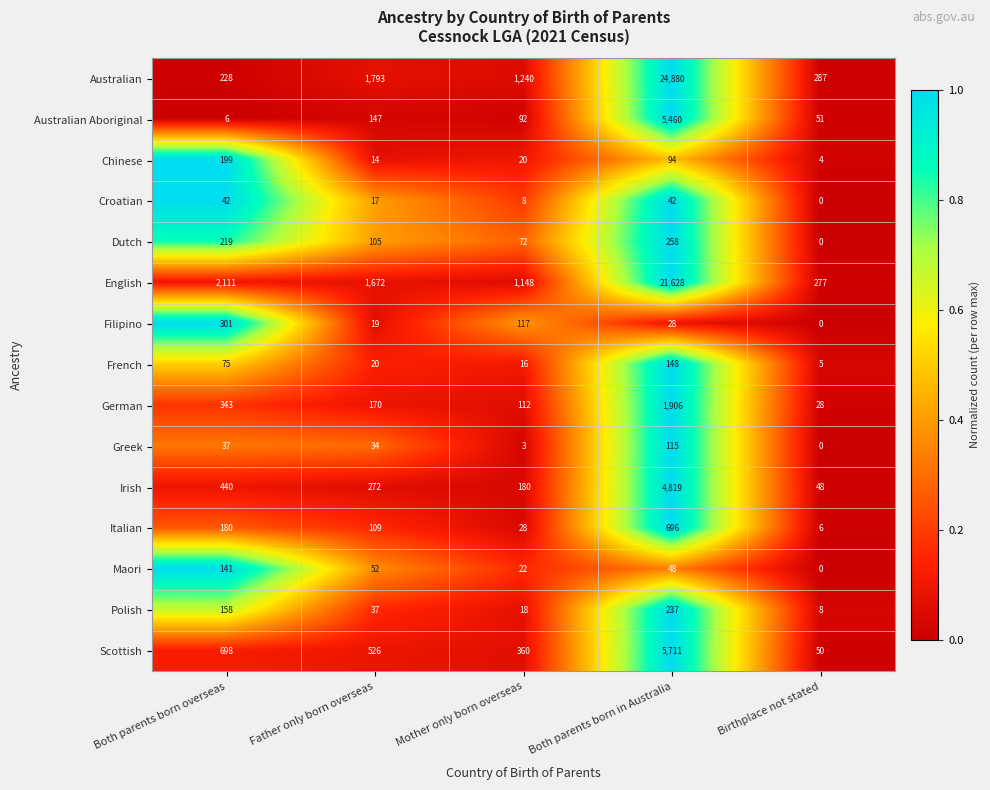

At how many categories does at least one series exceed 0?

5